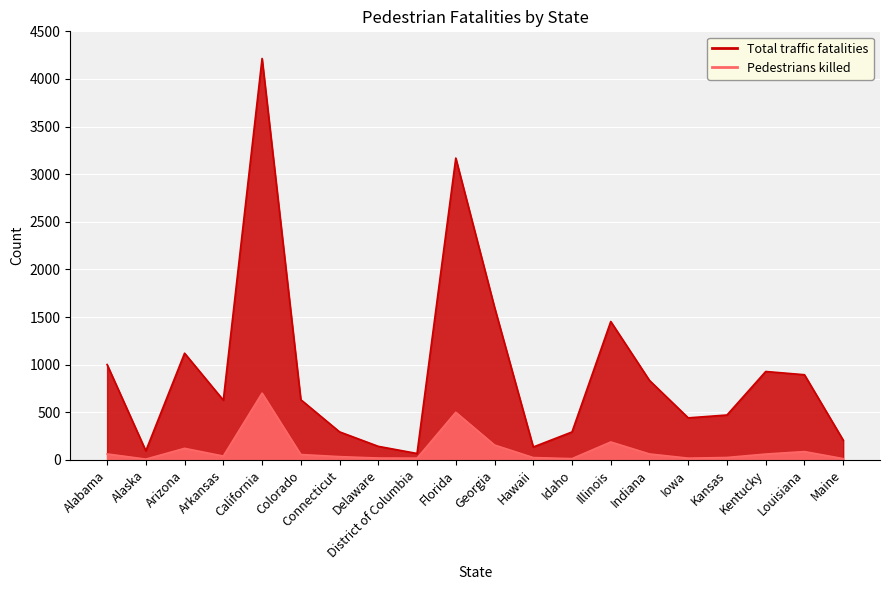

List the labels in order of Total traffic fatalities value, smallest first.

District of Columbia, Alaska, Hawaii, Delaware, Maine, Idaho, Connecticut, Iowa, Kansas, Arkansas, Colorado, Indiana, Louisiana, Kentucky, Alabama, Arizona, Illinois, Georgia, Florida, California